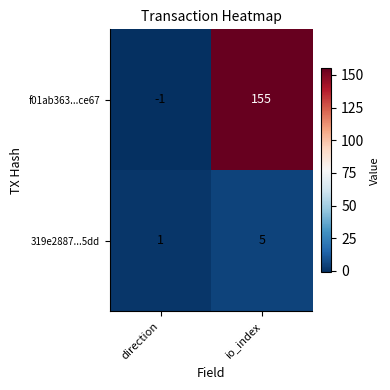

Reading left to right, list all the values displayed in this chart.

f01ab363...ce67: direction=-1	io_index=155
319e2887...5dd: direction=1	io_index=5